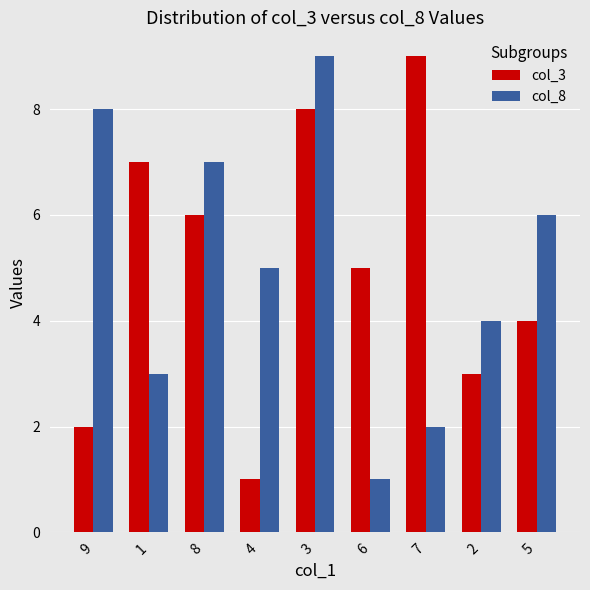

What position from the left is 8?

3